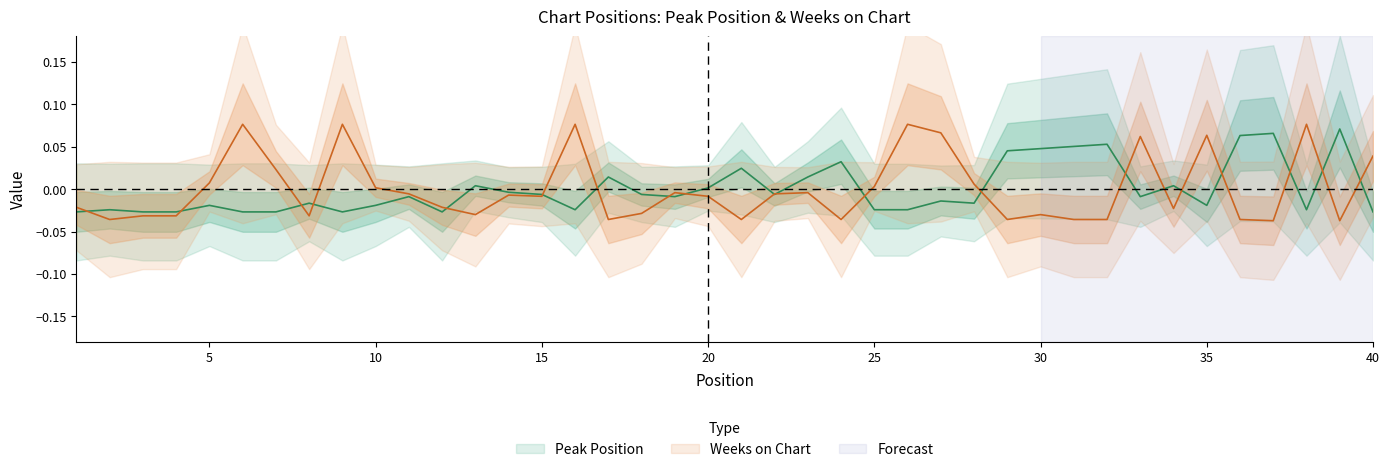

The value of Weeks on Chart at 1 is -0.0. True or false?

True